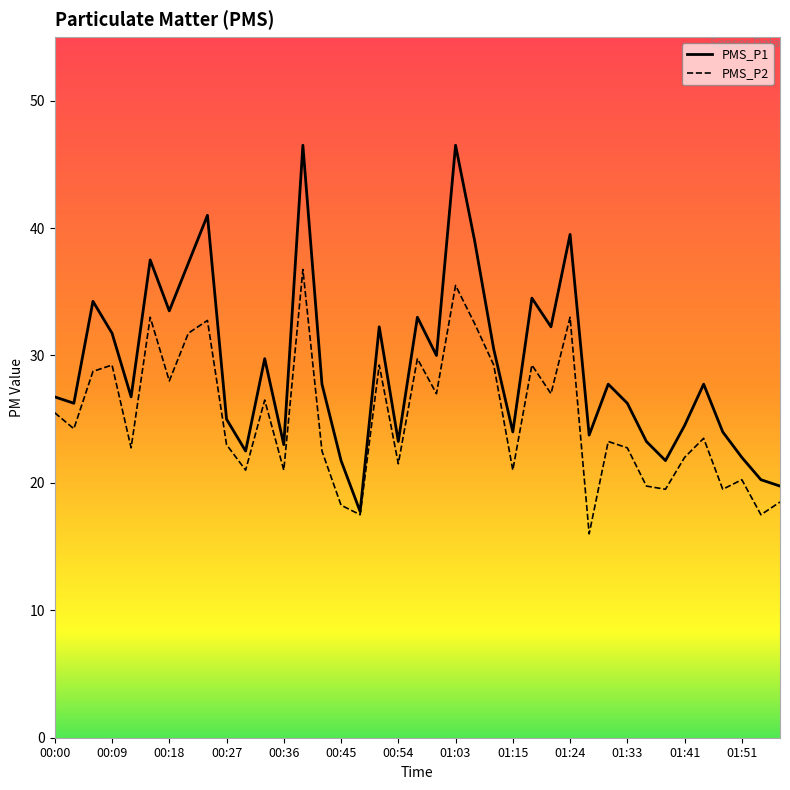

What is the spread (max minus min) of values at 17?

3.0